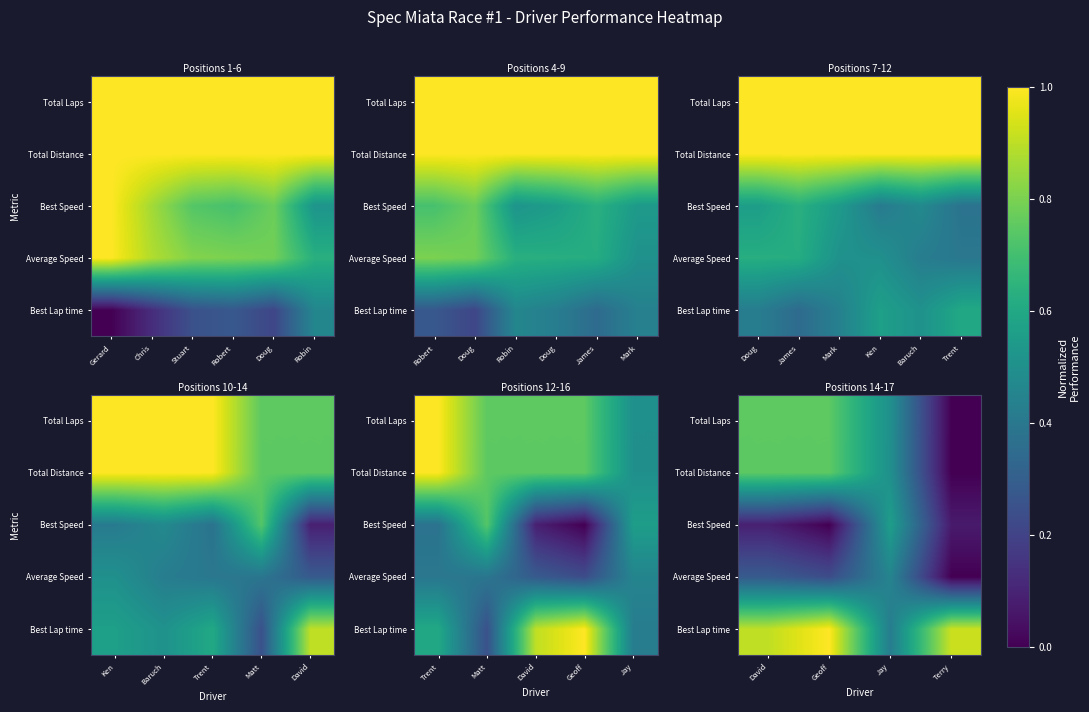

What value does the Best Speed series have at David?

0.1